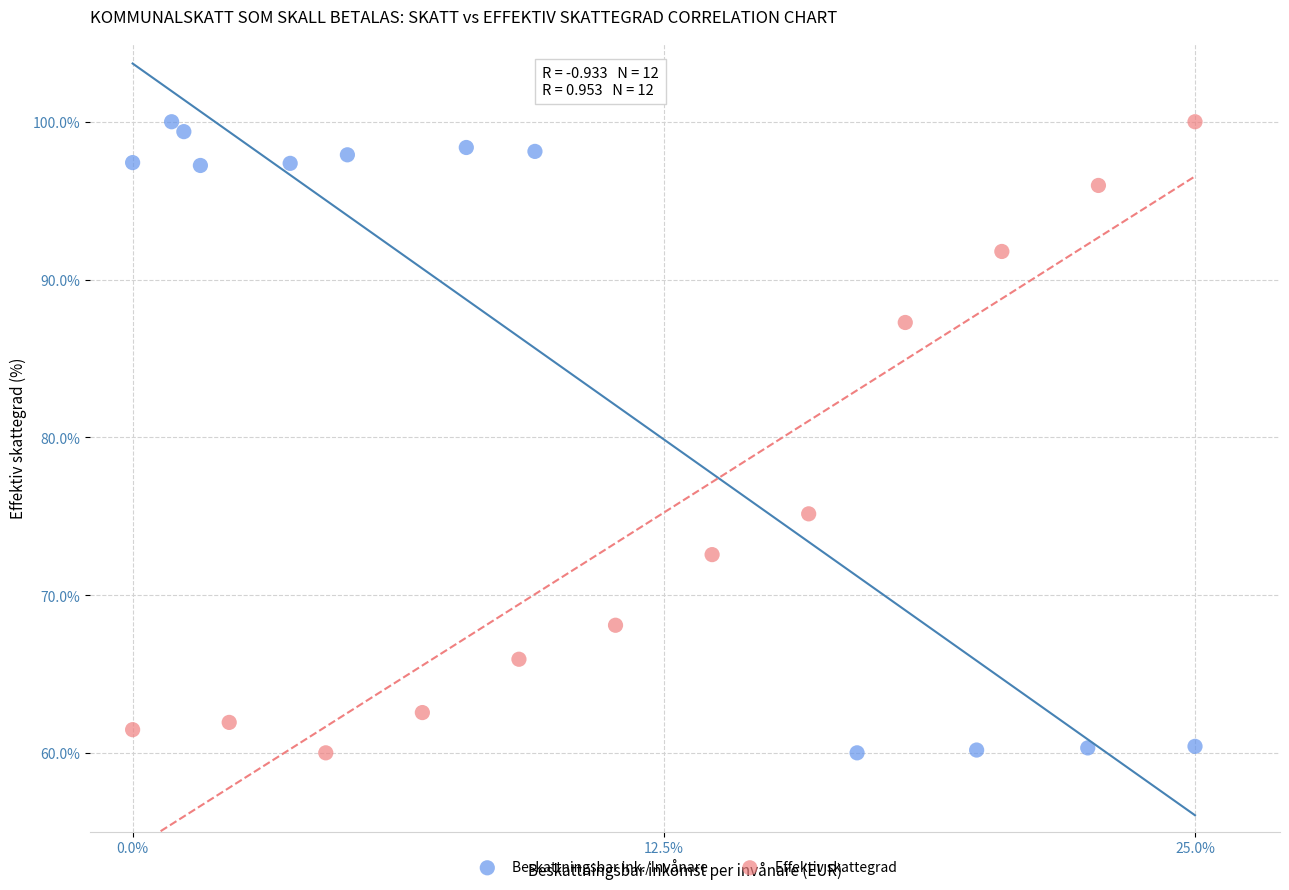

What are all the series names shown in the legend?

Beskattningsbar ink./Invånare, Effektiv skattegrad